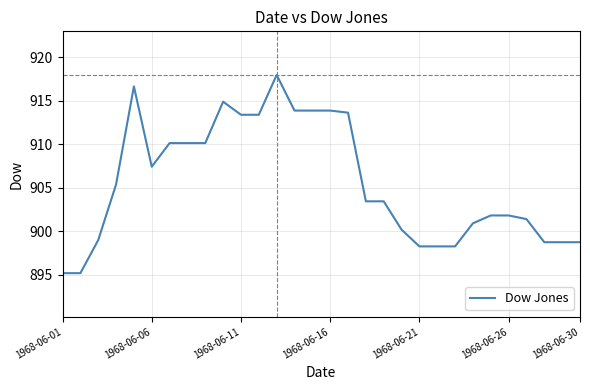

Does the chart have visible grid lines?

Yes